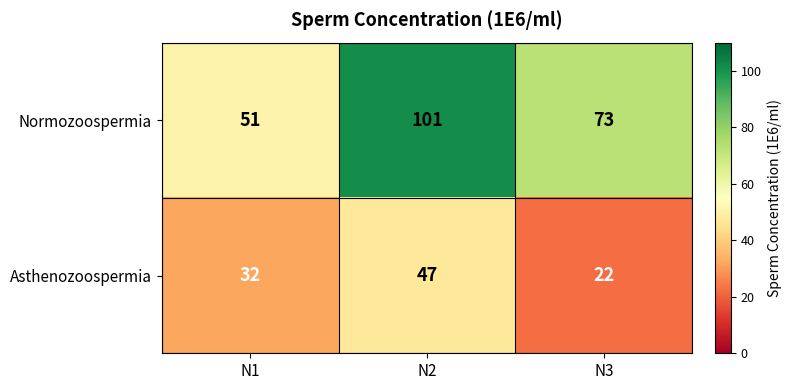

Reading right to left, extract all data points from this chart.

Normozoospermia: 73	101	51
Asthenozoospermia: 22	47	32